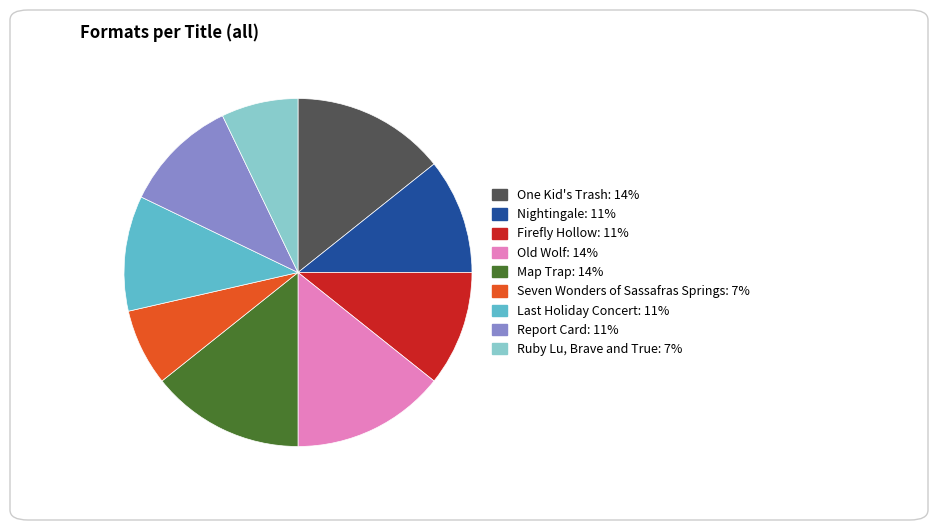

Does Nightingale represent more than half of the total?

No